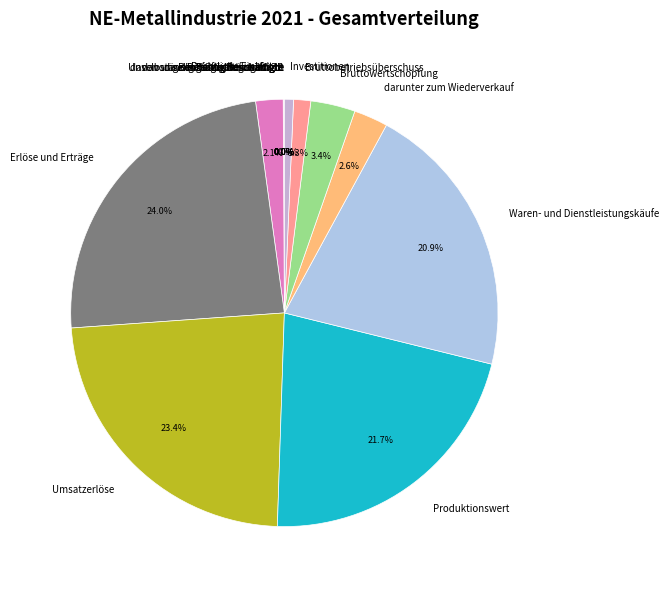

Is Investitionen the majority of the pie?

No